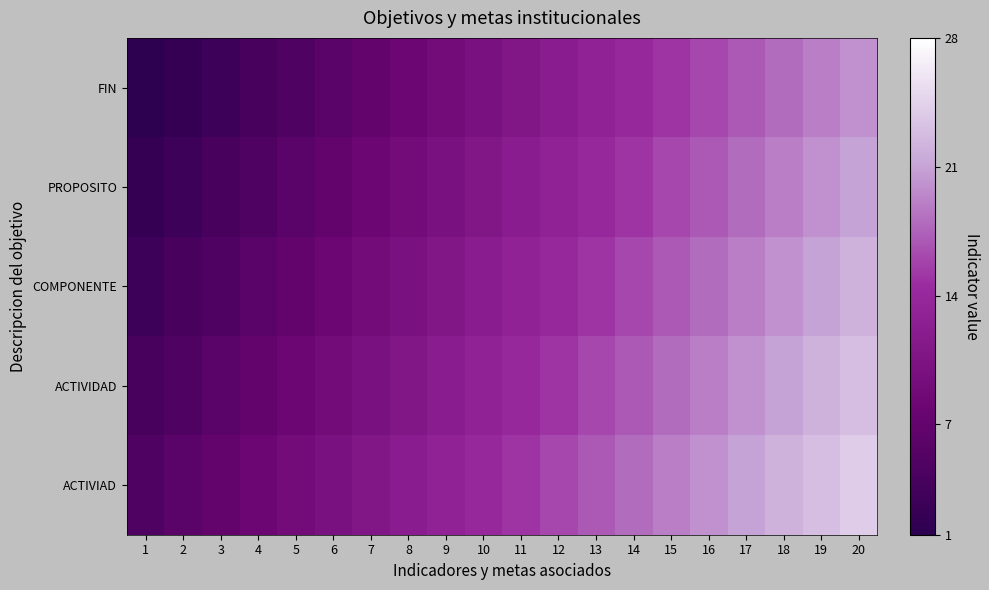

Which series has the largest total across all categories?

ACTIVIAD